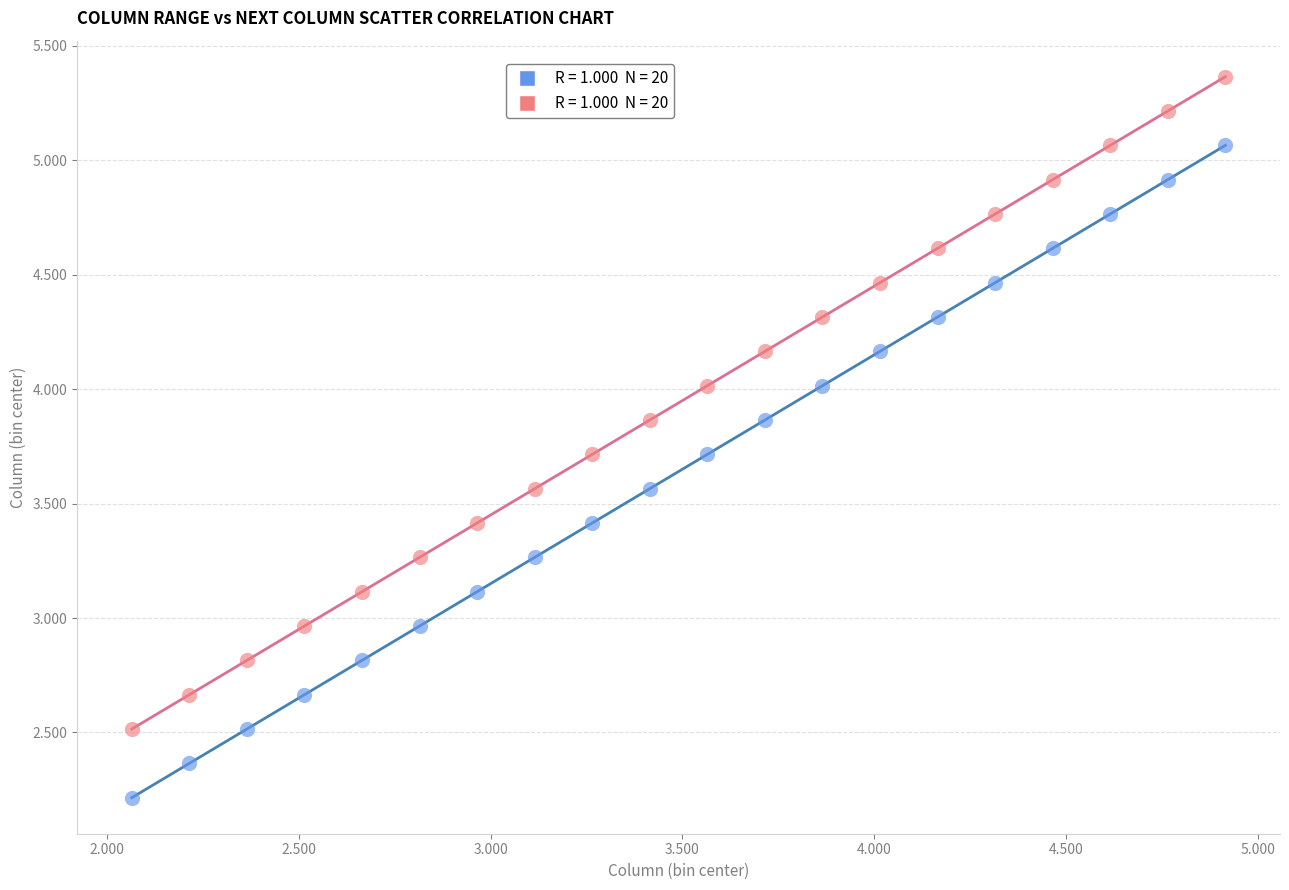

Across all data points, what is the range of X values (max minus min)?

2.9